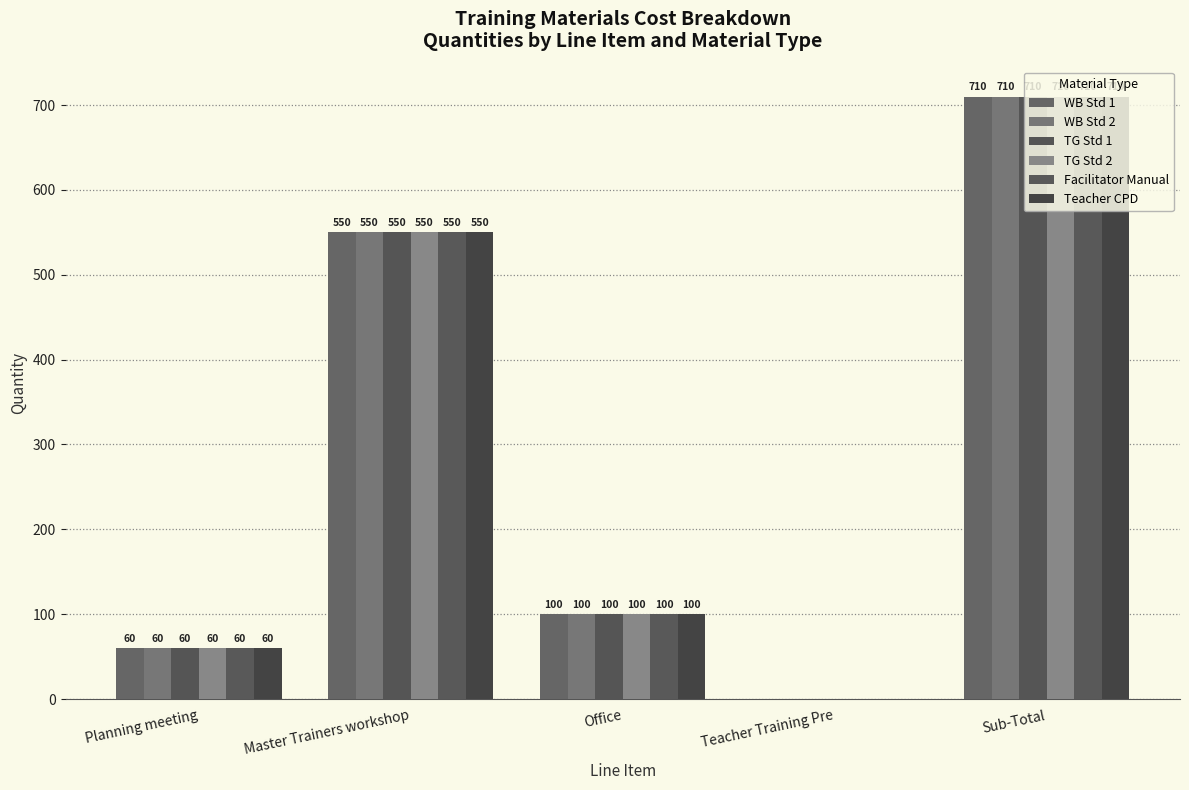

Are the bars grouped side by side (vs. stacked)?

Yes